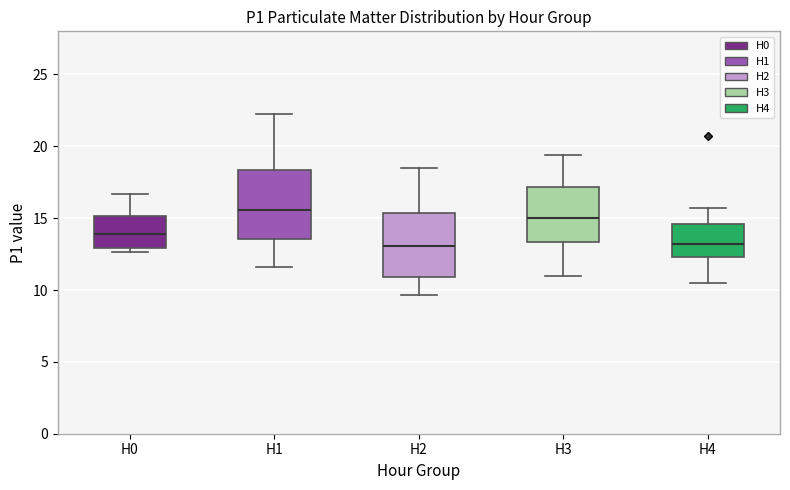

Reading left to right, read every box against the y-axis: the position of its median line, the range the box covers, and the ends of its whiskers. The values are not printed on the chart, so give them approximately, as read against the axis.

H0: median 14.0, box 13.0 to 15.0, whiskers 12.5 to 16.5
H1: median 15.5, box 13.5 to 18.5, whiskers 11.5 to 22.5
H2: median 13.0, box 11.0 to 15.5, whiskers 9.5 to 18.5
H3: median 15.0, box 13.5 to 17.0, whiskers 11.0 to 19.5
H4: median 13.0, box 12.5 to 14.5, whiskers 10.5 to 15.5